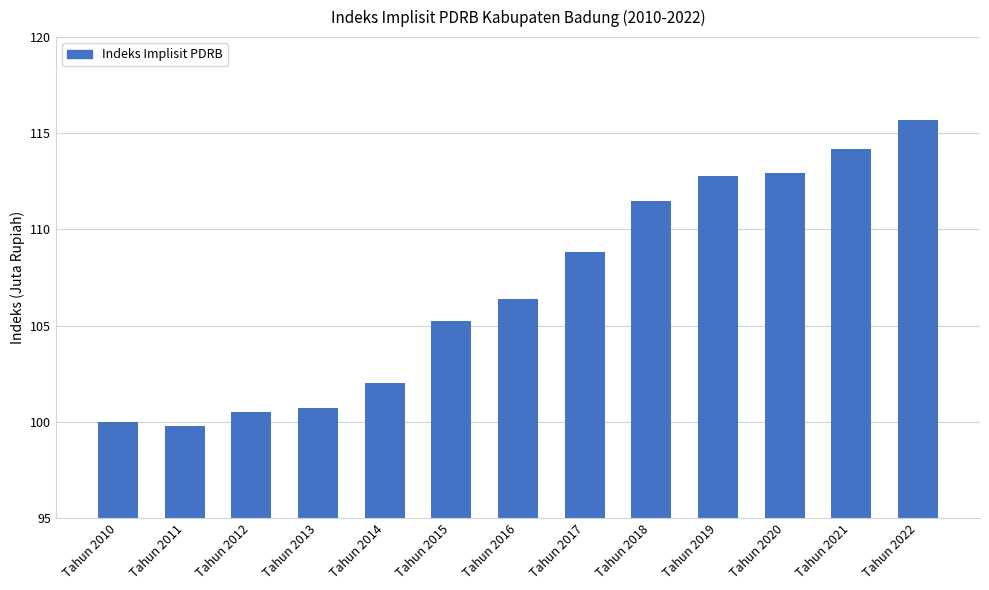

What is the value of the 9th bar from the left?

111.5